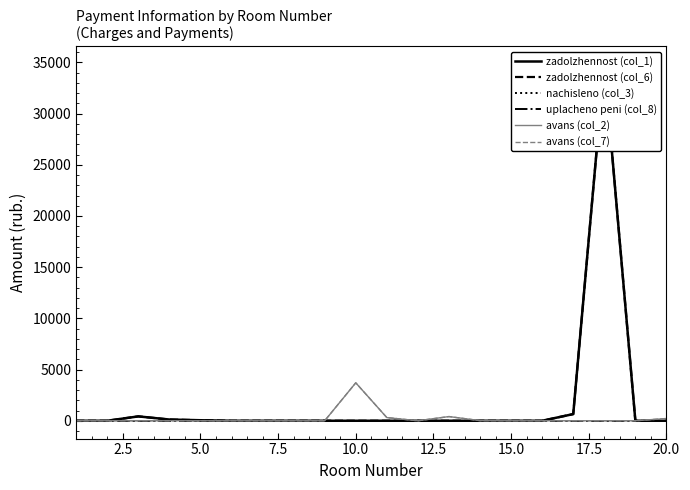

What is the total value across all series at 5.0?

853.6